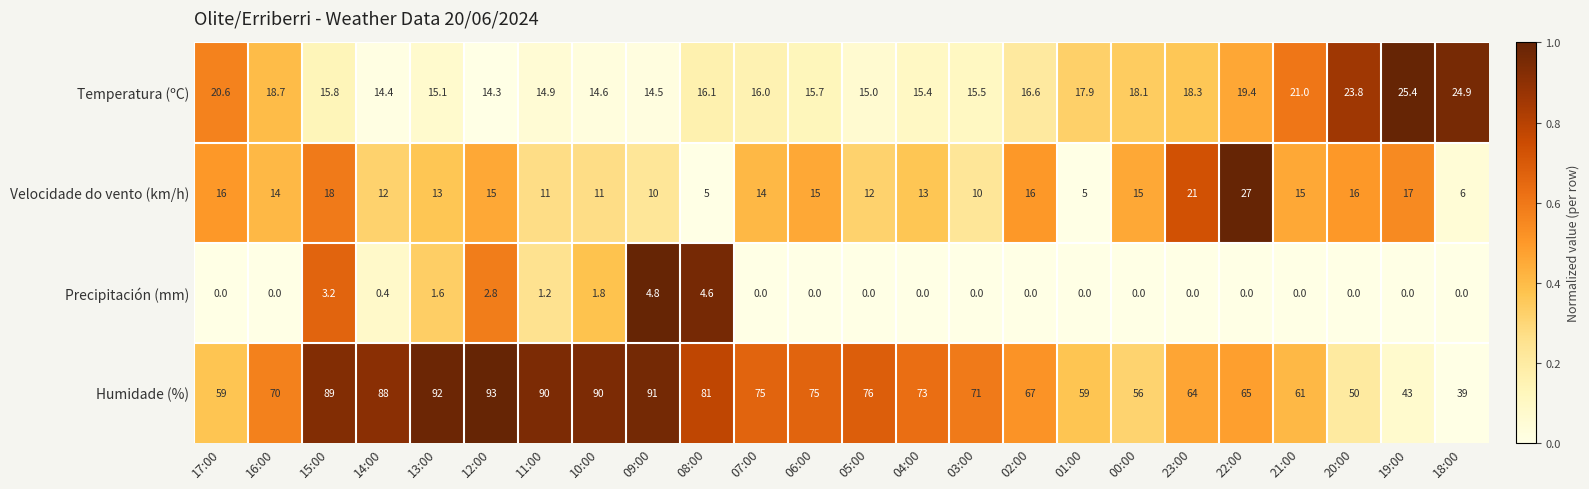

At how many categories does at least one series exceed 0?

24